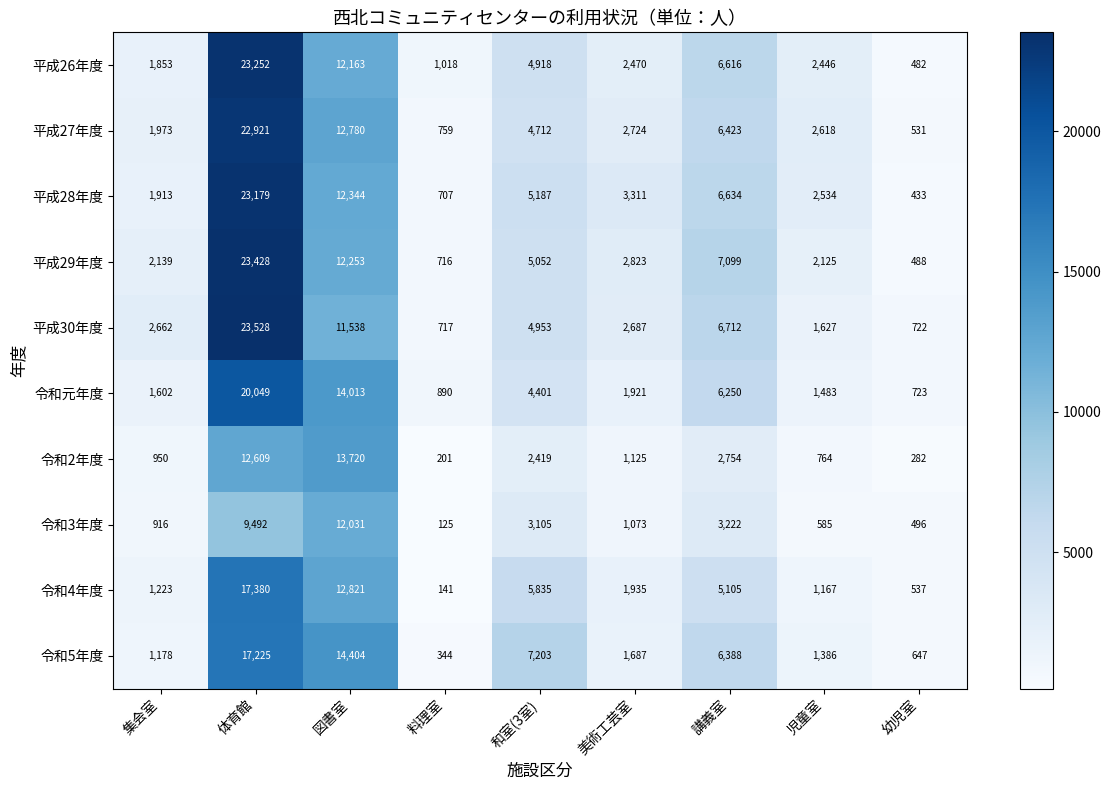

How many series are shown in this chart?

10